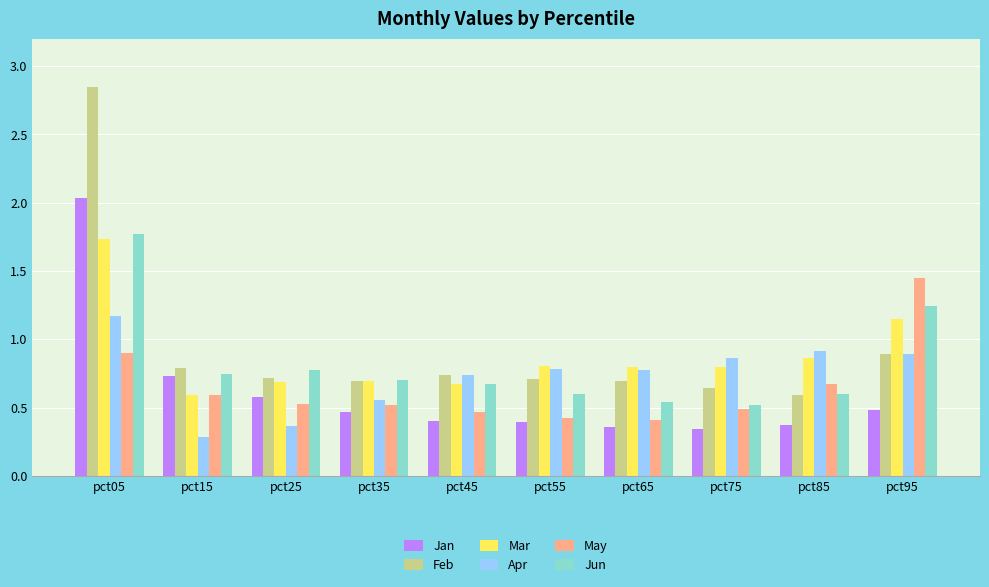

Which series has the widest spread of values?

Feb